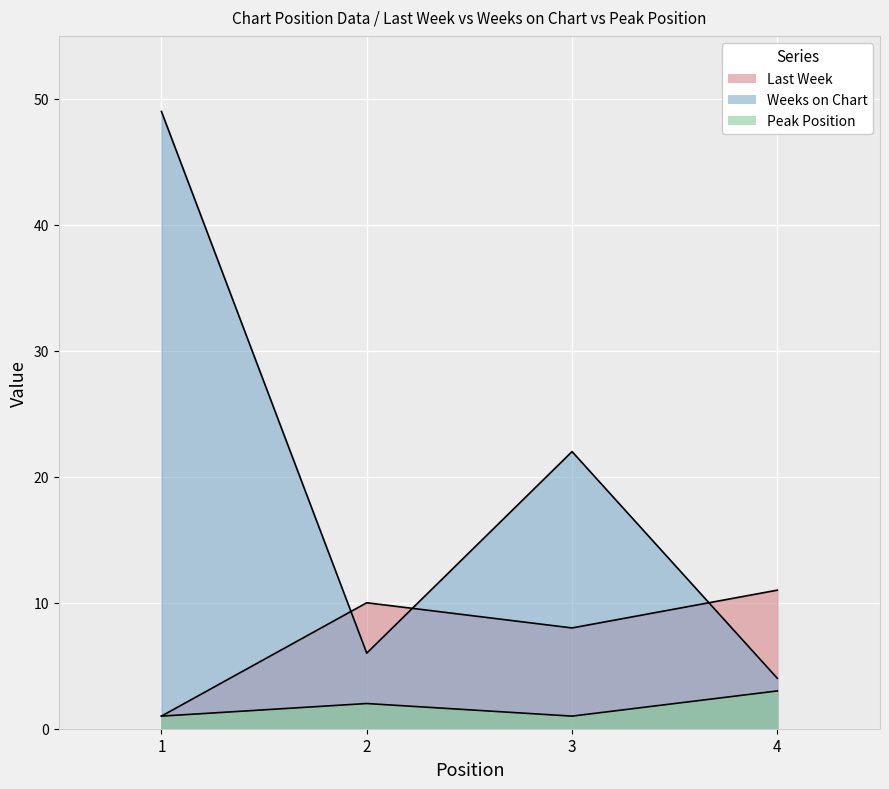

The Weeks on Chart series shows 80 at 1. True or false?

False